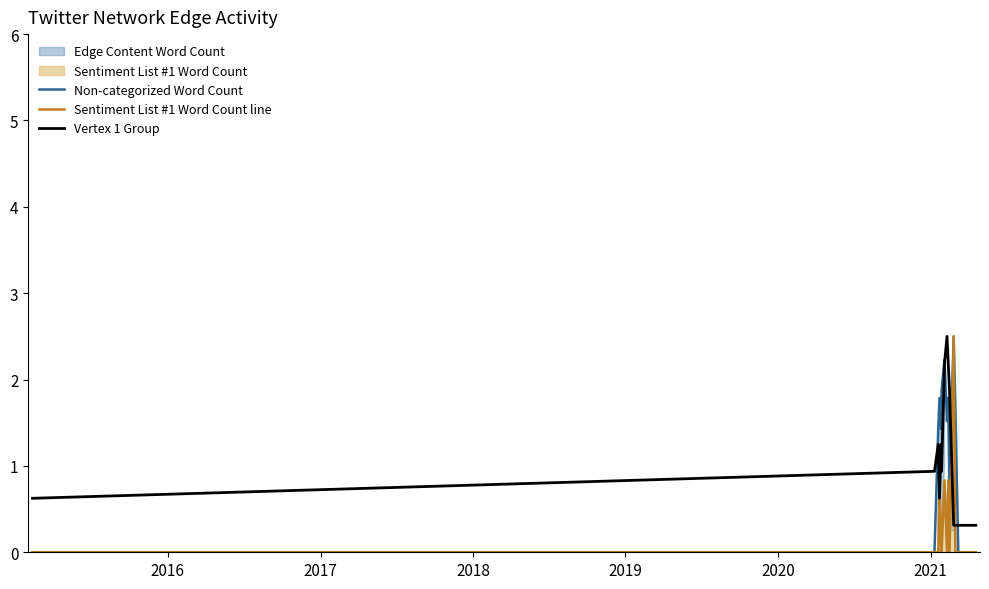

True or false: Sentiment List #1 Word Count line and Non-categorized Word Count cross at least once.

False